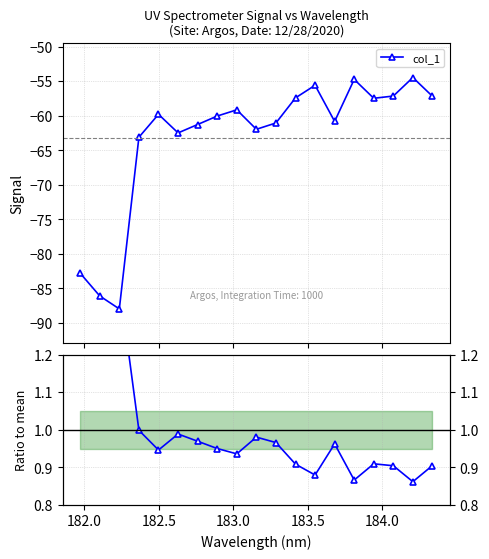

What is the minimum value shown in the chart?

-88.0